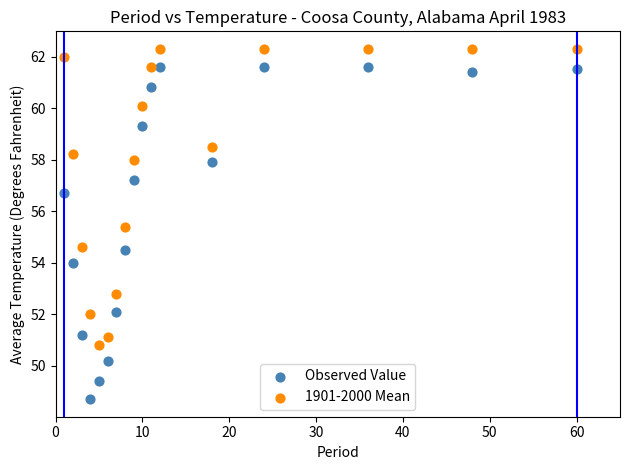

Which series has the widest spread of Y values?

Observed Value